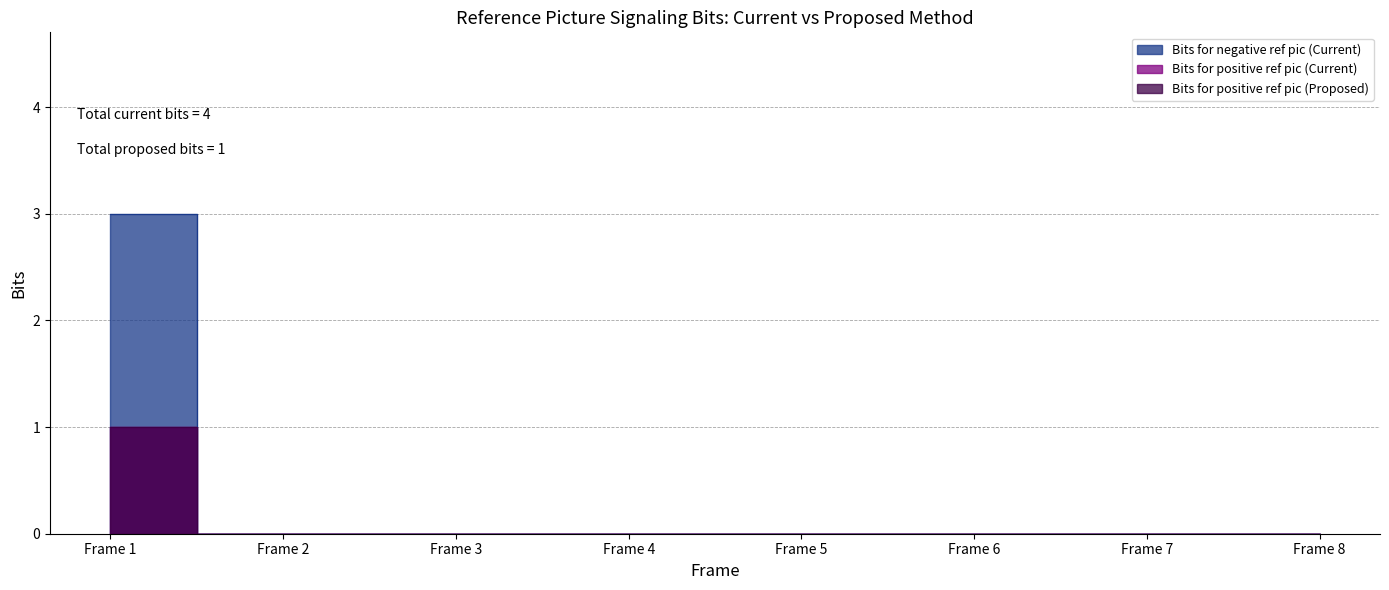

Between Frame 4 and Frame 5, which is larger?

Frame 4